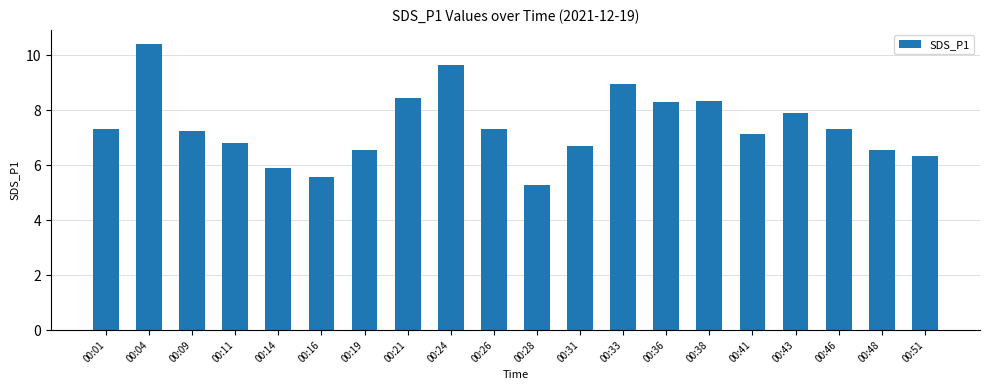

Which has a higher value, 00:51 or 00:04?

00:04